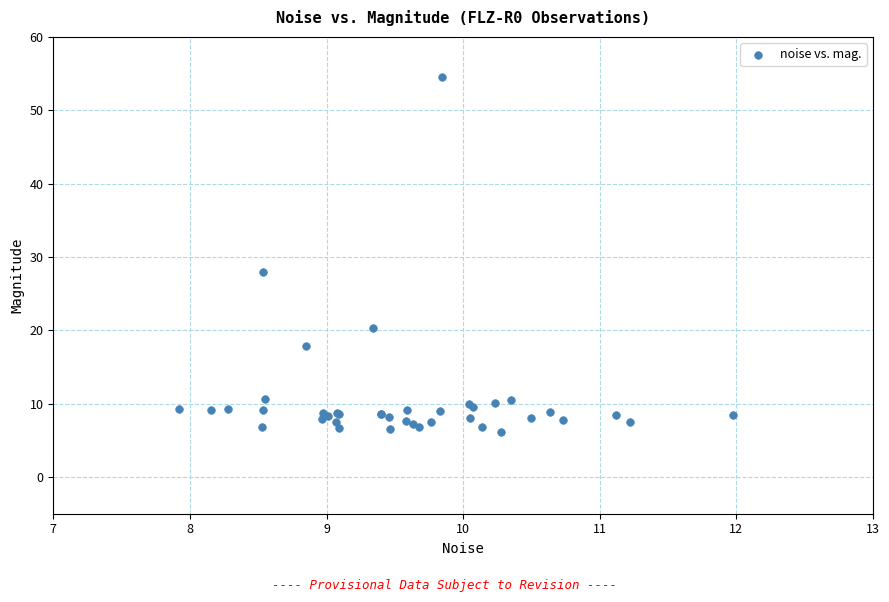

What Y value in the scatter plot is closest to 30?

28.0